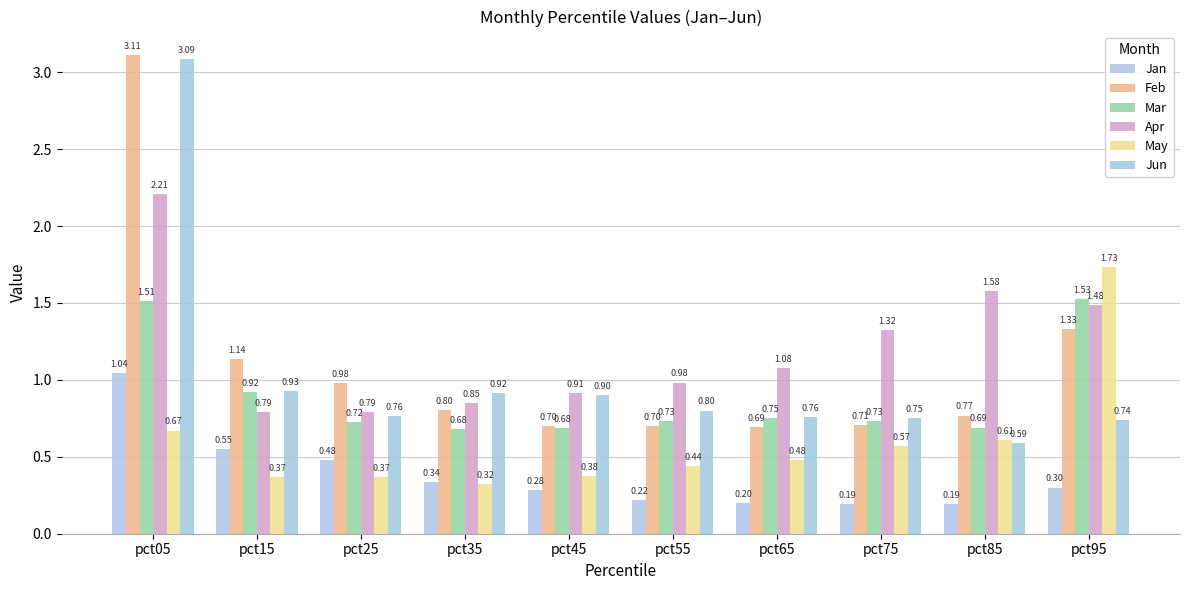

Is it true that Apr equals 2.0 at pct75?

False